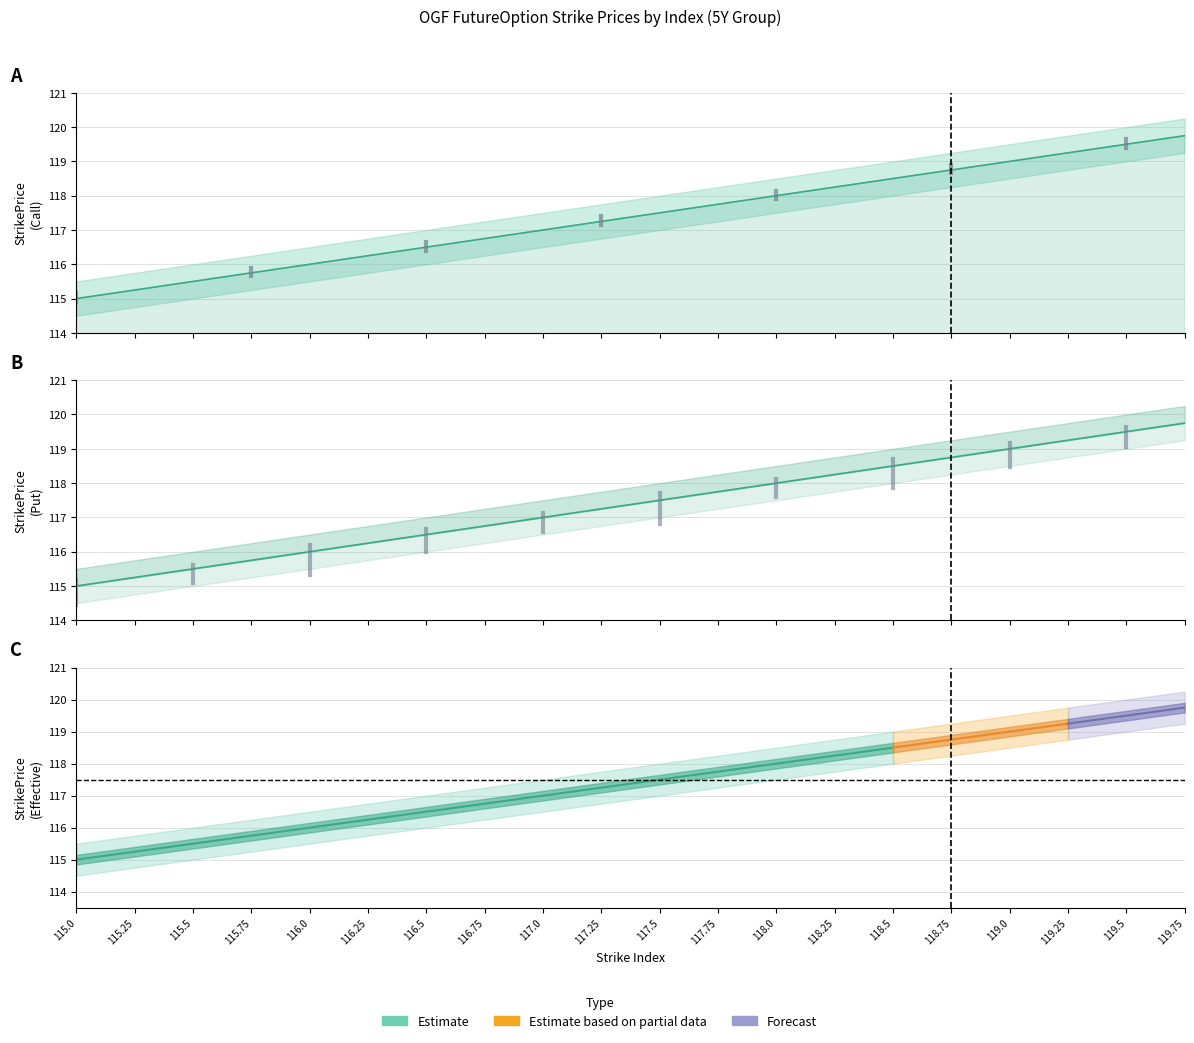

What is the difference between the second highest and second lowest values in the Put StrikePrice series?

4.2